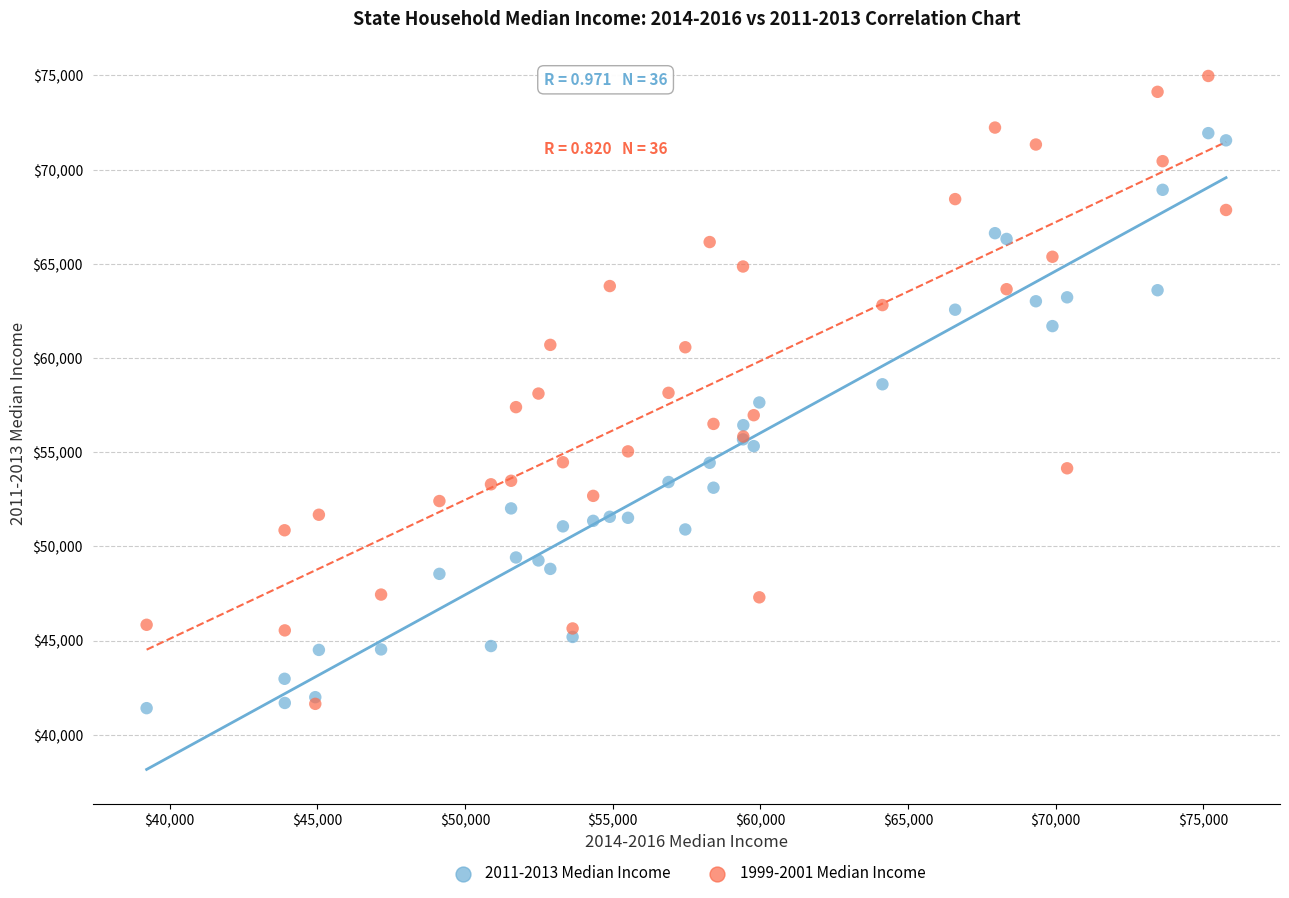

What are all the series names shown in the legend?

2011-2013 Median Income, 1999-2001 Median Income